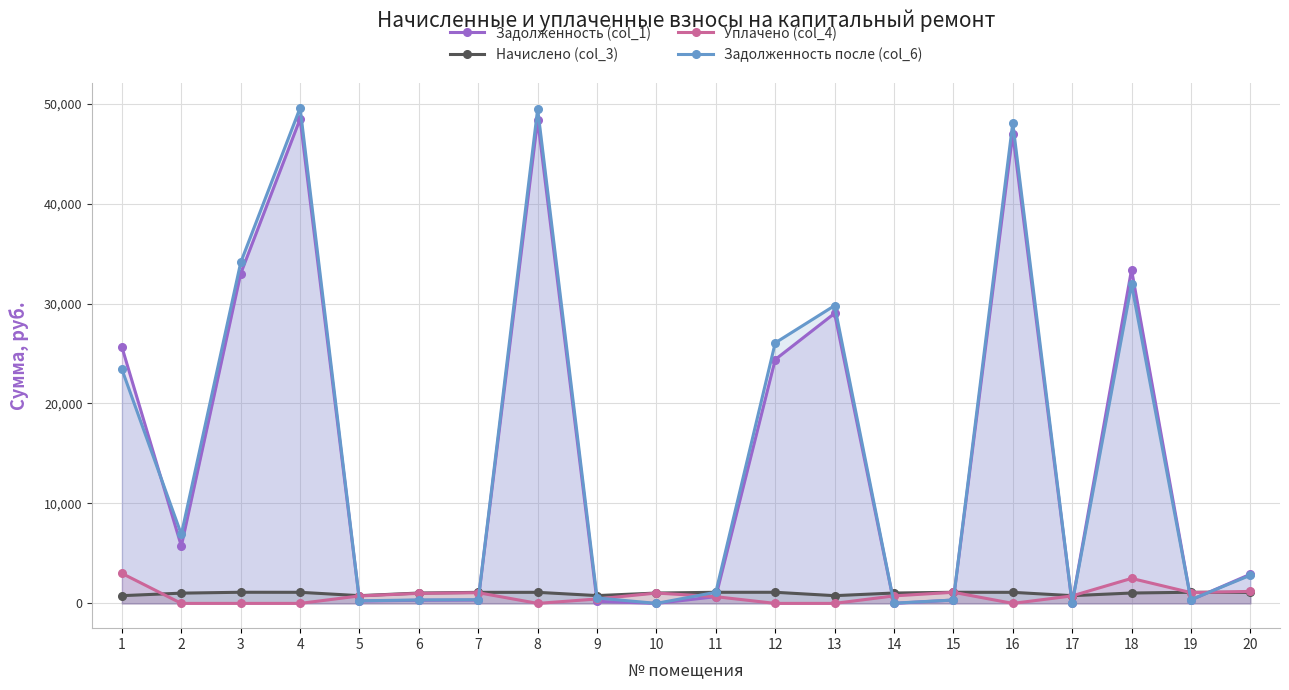

Reading right to left, what are all the values shown in this chart?

Задолженность (col_1): 2915.9	336.4	33390.1	0.0	46964.6	335.3	0.0	29022.3	24396.2	671.3	0.0	206.6	48365.1	333.4	312.7	233.4	48471.6	32997.4	5730.7	25633.5
Начислено (col_3): 1099.4	1114.1	1038.0	773.0	1106.8	1111.7	1038.0	773.0	1111.7	1111.7	1035.6	780.4	1106.8	1104.3	1035.6	773.0	1109.2	1114.1	1025.8	773.0
Уплачено (col_4): 1200.0	1079.6	2500.0	750.0	0.0	1110.7	751.0	0.0	0.0	671.3	1035.6	442.6	0.0	1069.7	1003.1	748.8	0.0	0.0	0.0	3000.0
Задолженность после (col_6): 2815.3	371.4	31928.2	0.0	48071.3	336.3	22.7	29795.3	26065.0	1112.7	0.0	544.4	49471.8	368.1	345.2	257.7	49580.8	34111.5	6905.5	23406.5